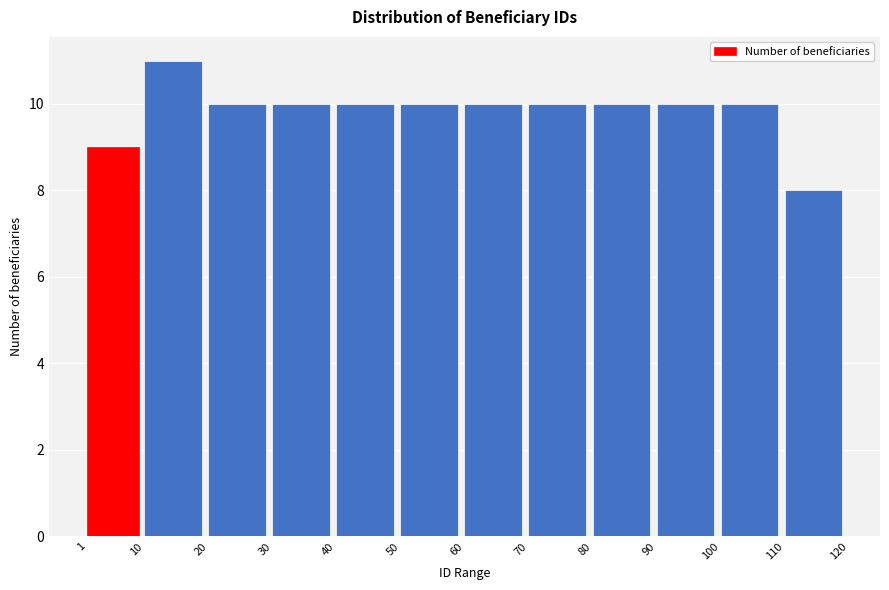

Over which range of the x-axis is the bar tallest?

10 to 20